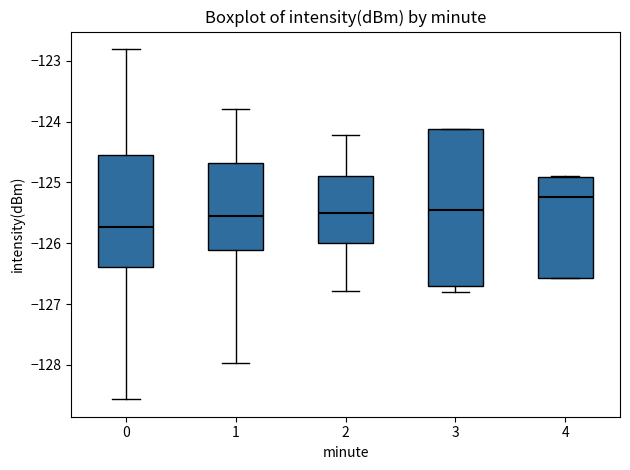

Reading left to right, read every box against the y-axis: the position of its median line, the range the box covers, and the ends of its whiskers. The values are not printed on the chart, so give them approximately, as read against the axis.

0: median -125.7, box -126.4 to -124.6, whiskers -128.6 to -122.8
1: median -125.5, box -126.1 to -124.7, whiskers -128.0 to -123.8
2: median -125.5, box -126.0 to -124.9, whiskers -126.8 to -124.2
3: median -125.5, box -126.7 to -124.1, whiskers -126.8 to -124.1
4: median -125.2, box -126.6 to -124.9, whiskers -126.6 to -124.9